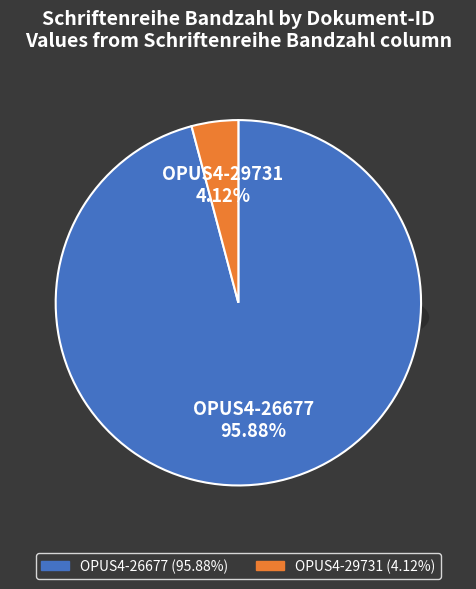

To the nearest percent, what is the average slice percentage?

50%